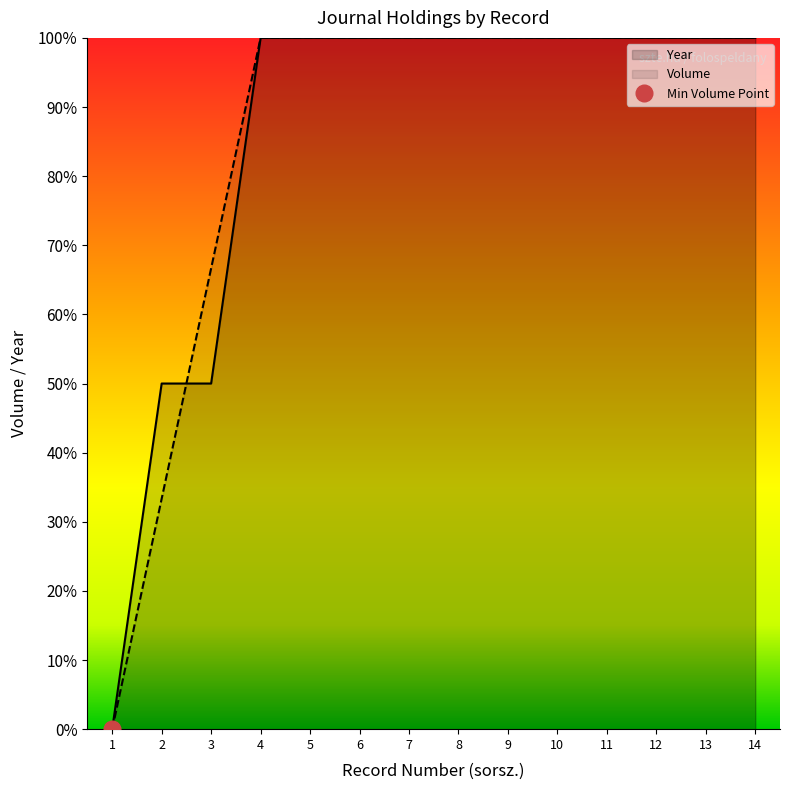

What is the sum of the Year values at 5 and 14?

200.0